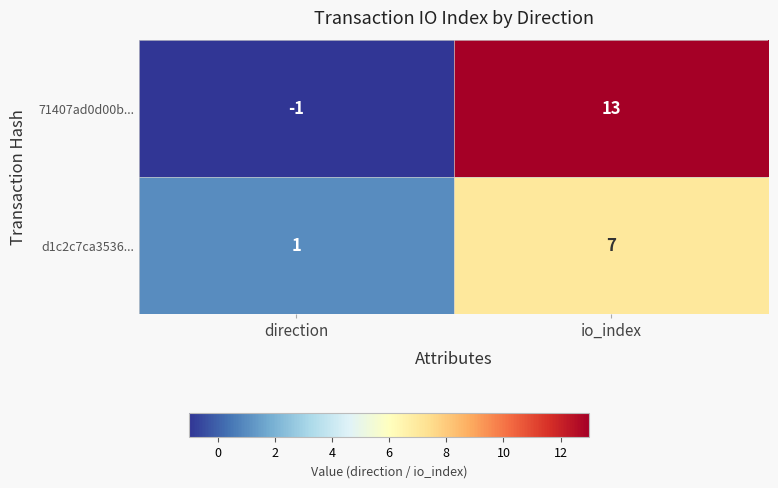

At which label is d1c2c7ca3536... closest to 4?

direction